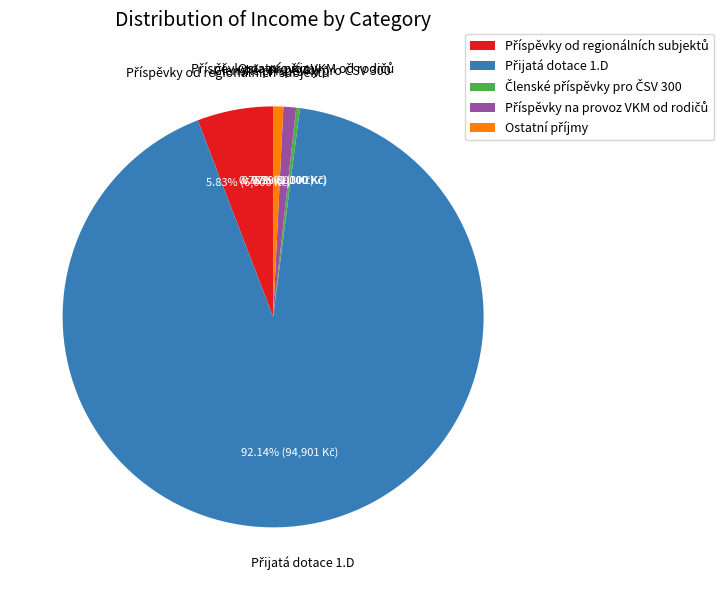

Is there any slice that represents more than half of the pie?

Yes